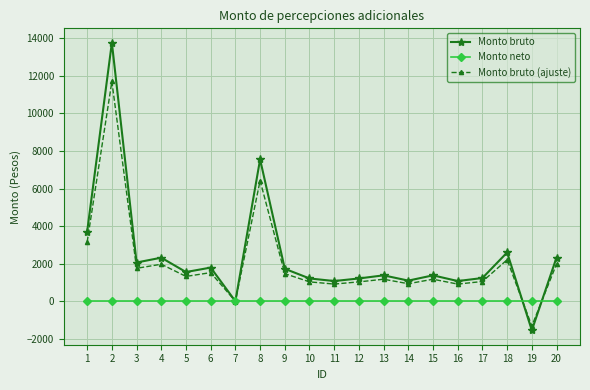

Which series changed the most between 13 and 19?

Monto bruto